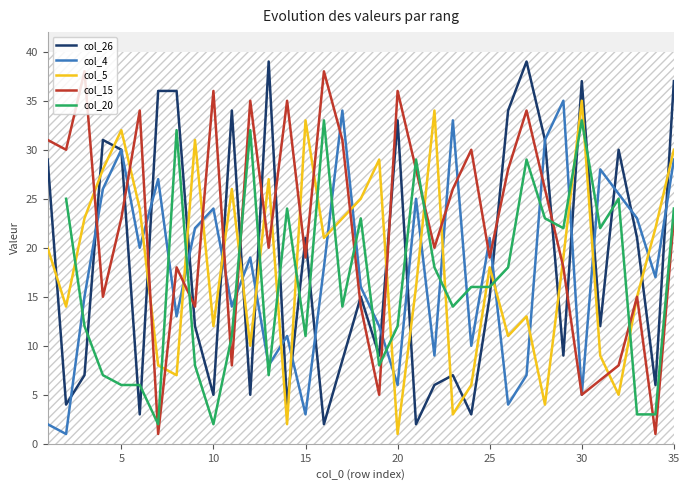

The value of col_15 at 30 is 8. True or false?

False